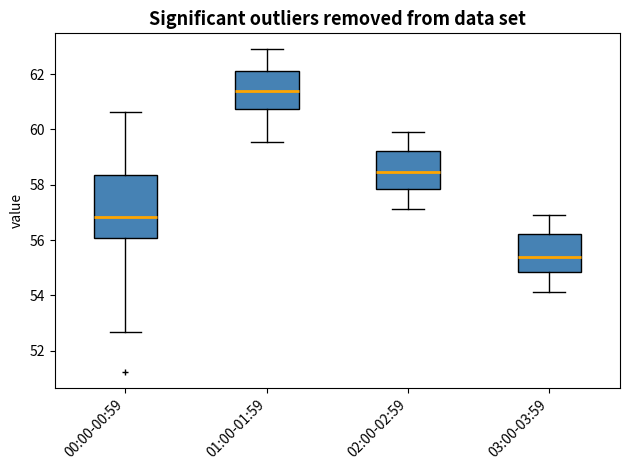

Which box is the tallest, from its lower edge to its upper edge?

00:00-00:59